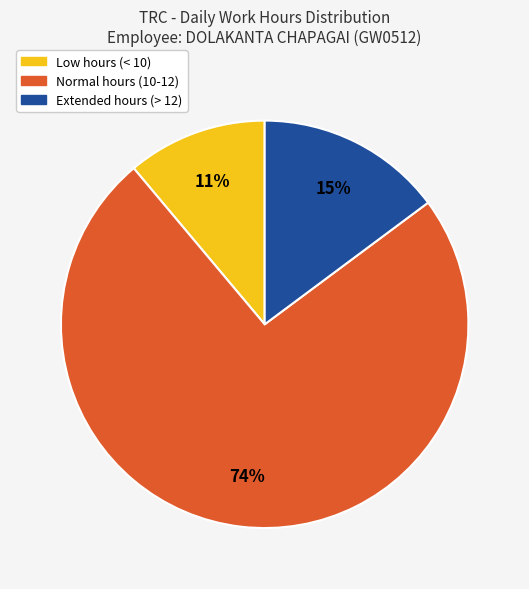

Which slice is the largest?

Normal hours (10-12)